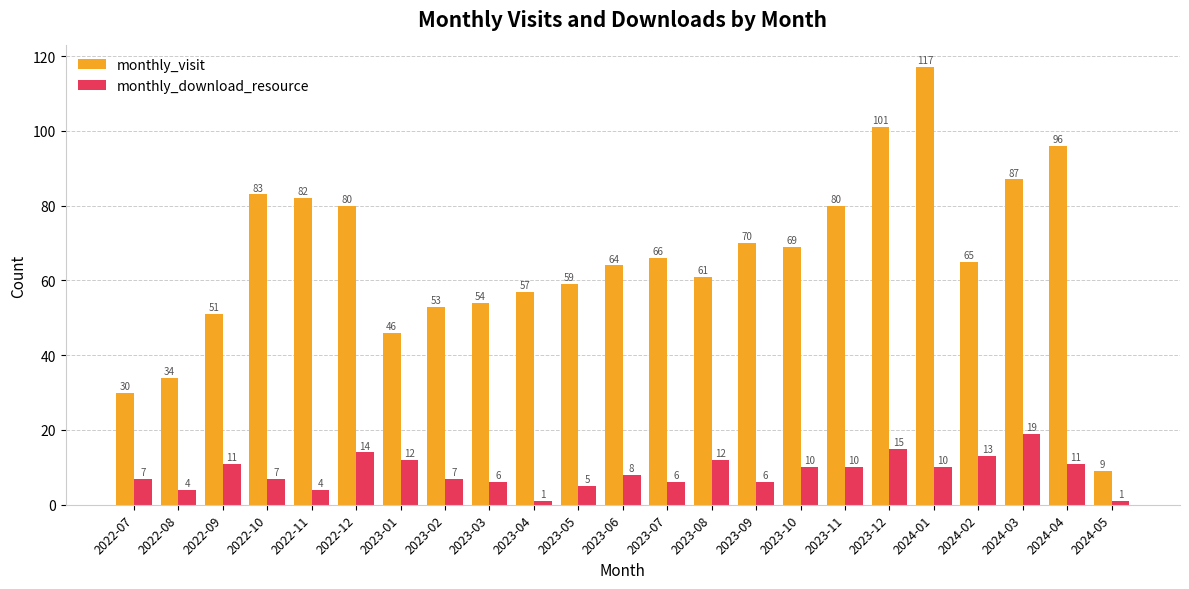

Read the monthly_visit value at 2024-02, to the nearest 50.

50